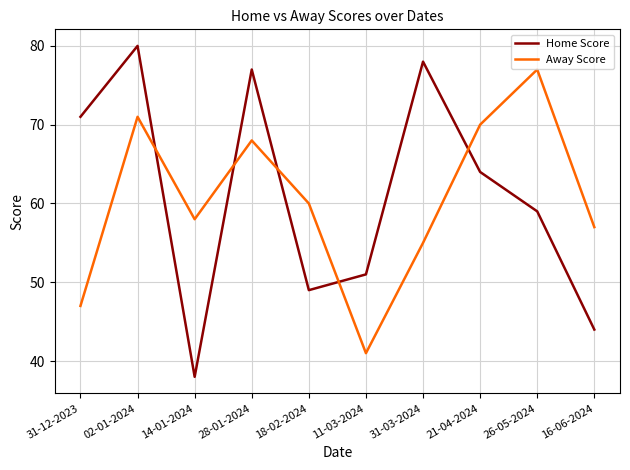

Between which two adjacent categories do Away Score and Home Score first intersect?

02-01-2024 and 14-01-2024